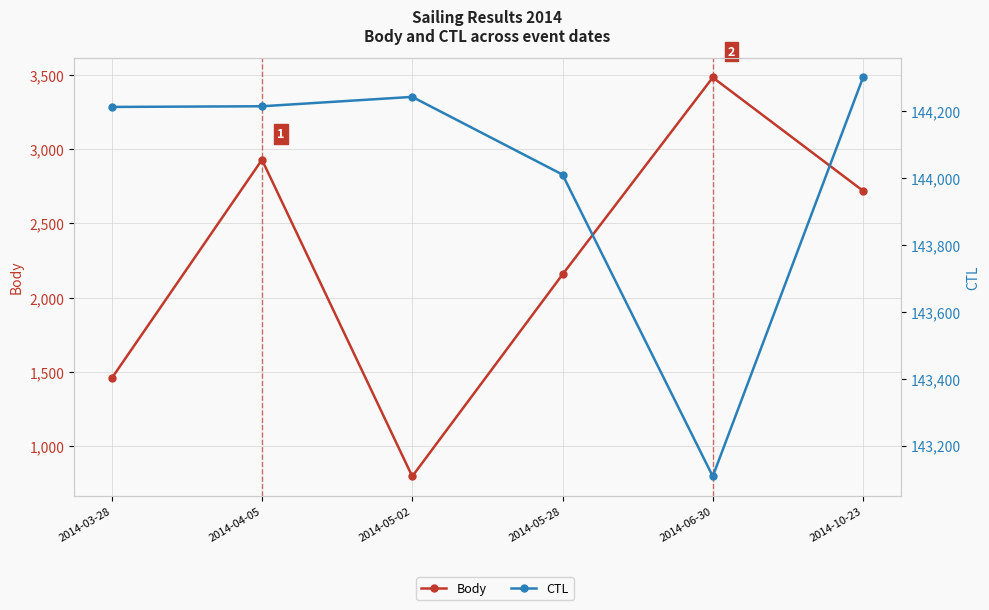

True or false: CTL and Body intersect in this chart.

False